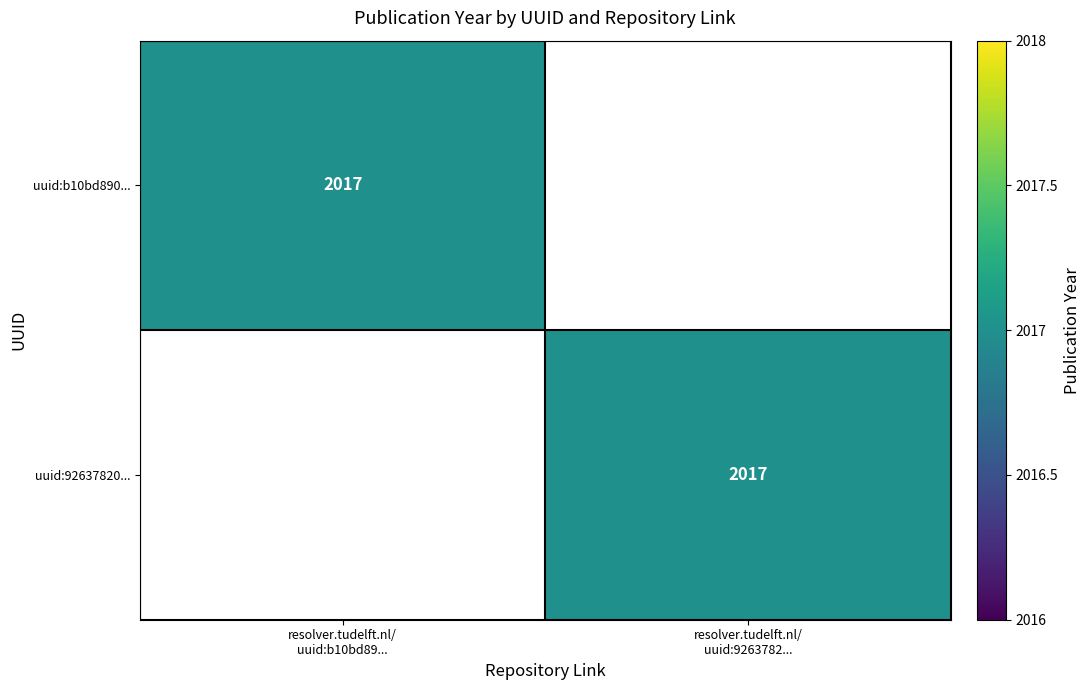

The value of uuid:92637820... at resolver.tudelft.nl/ uuid:b10bd89... is 1040. True or false?

False